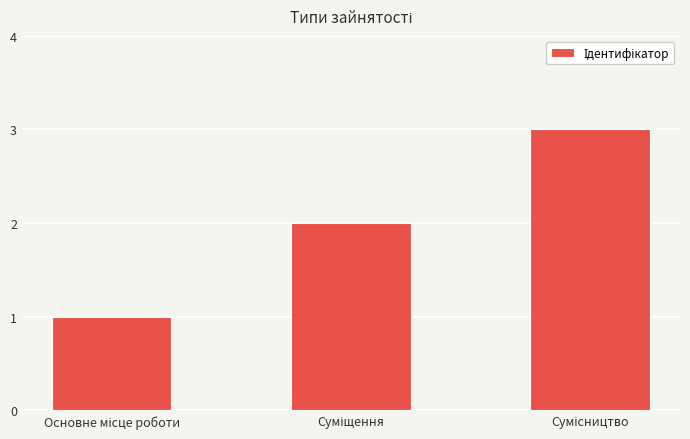

What is the sum of all values?

6